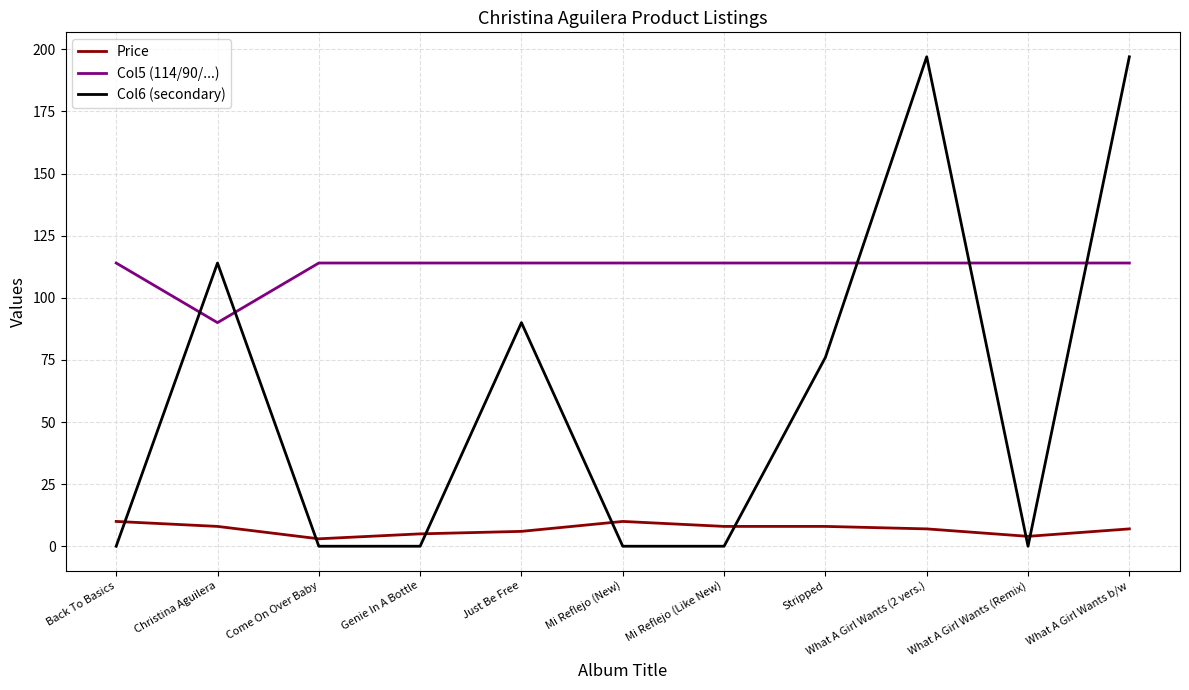

What position from the left is What A Girl Wants b/w?

11